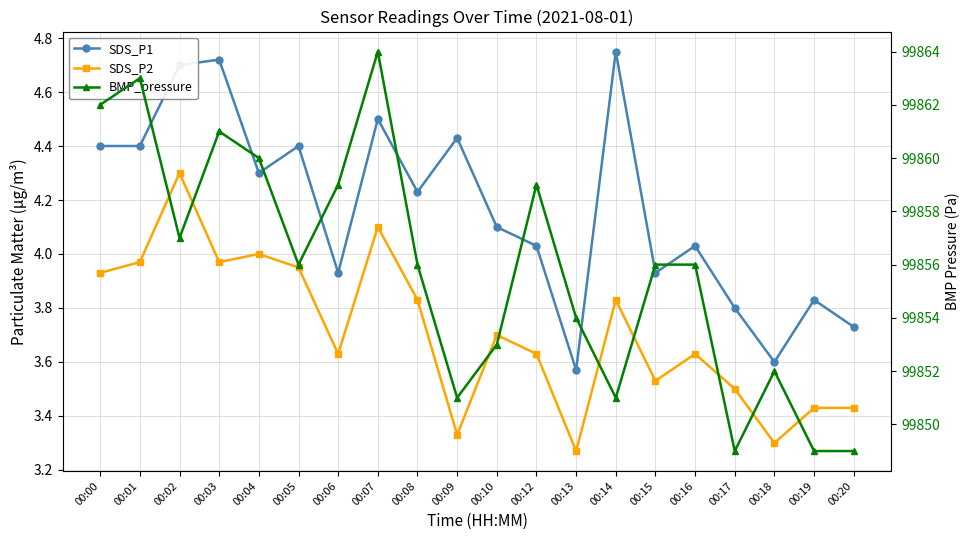

What is the value of the SDS_P1 point at the 18th from the left?

3.6